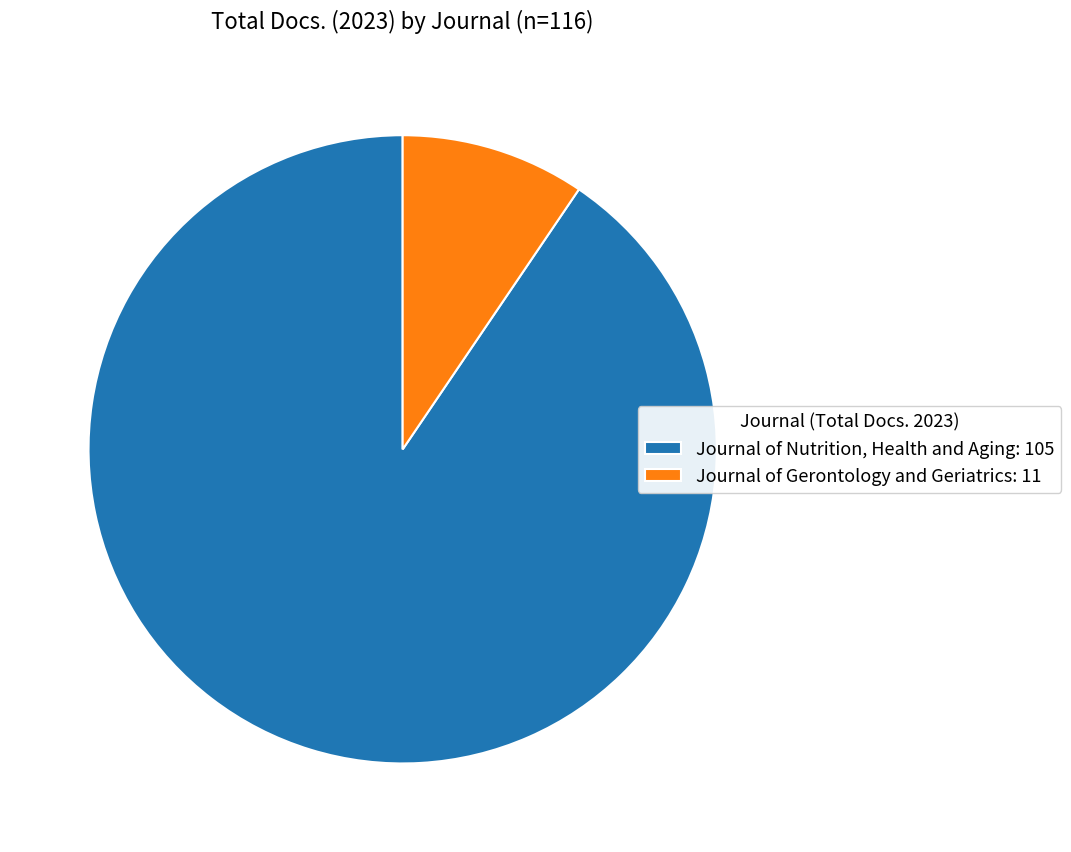

Count the number of slices in the pie.

2